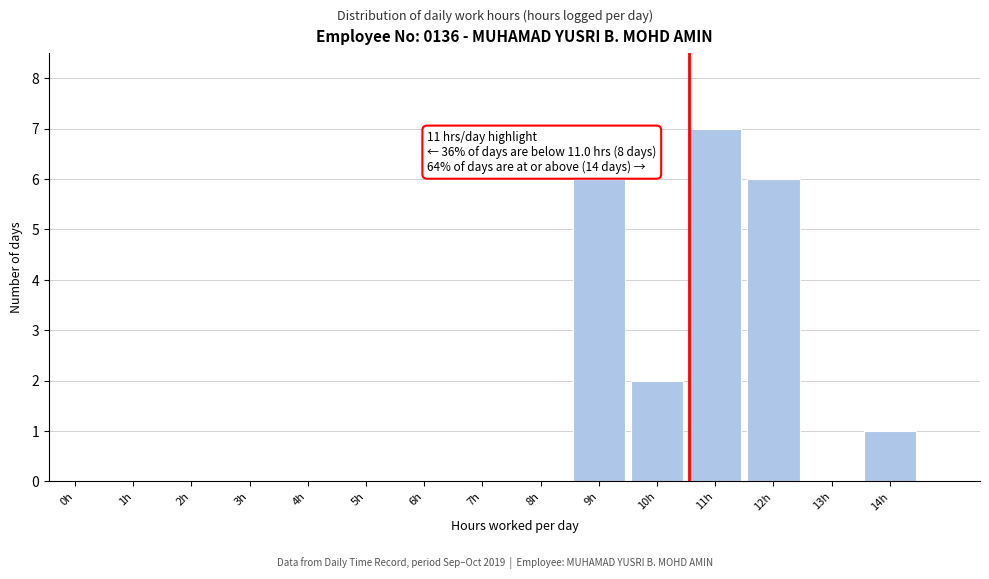

Reading left to right, list all the values displayed in this chart.

0h=0	1h=0	2h=0	3h=0	4h=0	5h=0	6h=0	7h=0	8h=0	9h=6	10h=2	11h=7	12h=6	13h=0	14h=1